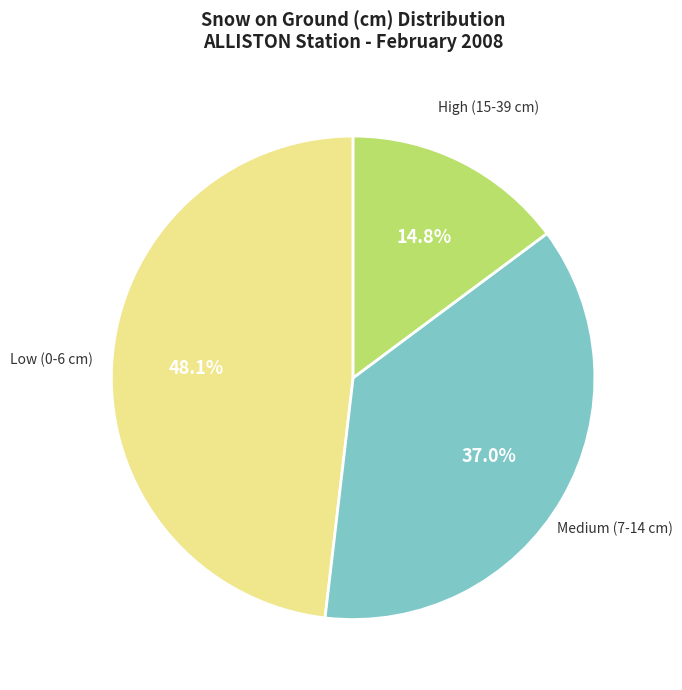

Combined, what portion of the pie is Low (0-6 cm) and High (15-39 cm)?

63.0%